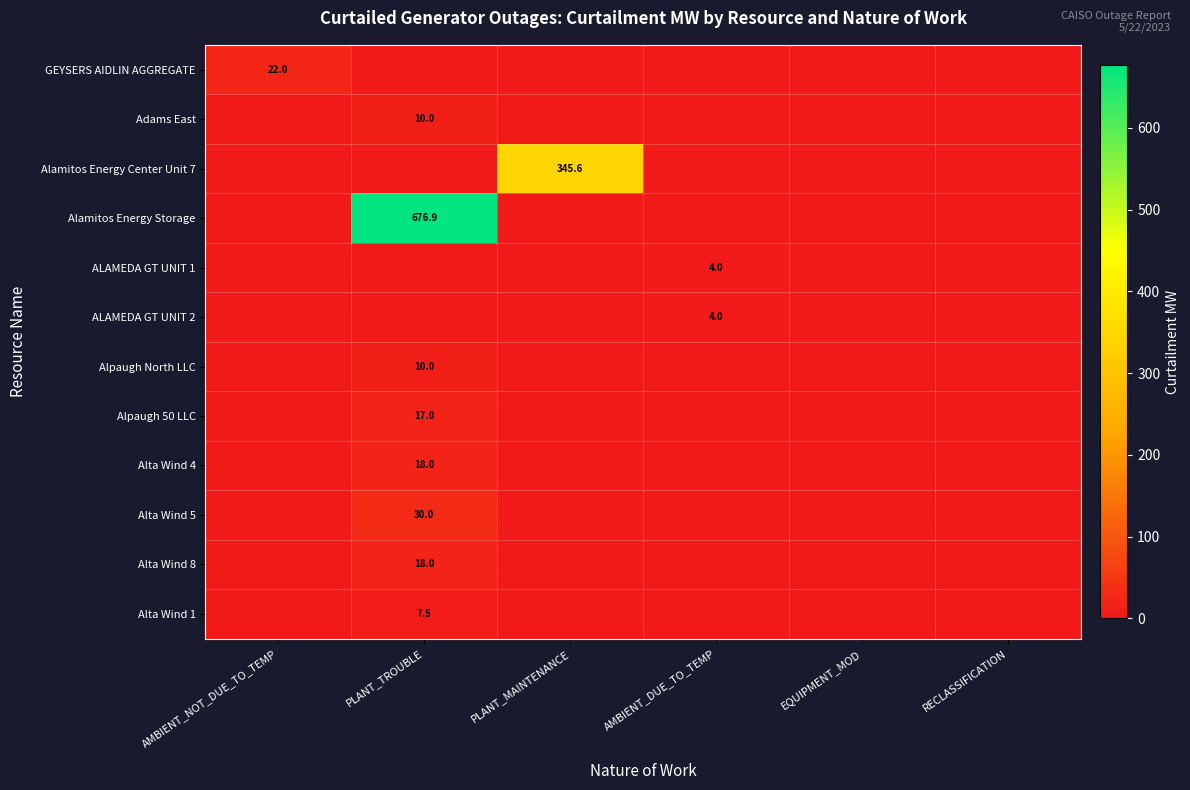

Is it true that GEYSERS AIDLIN AGGREGATE equals 22.0 at AMBIENT_NOT_DUE_TO_TEMP?

True